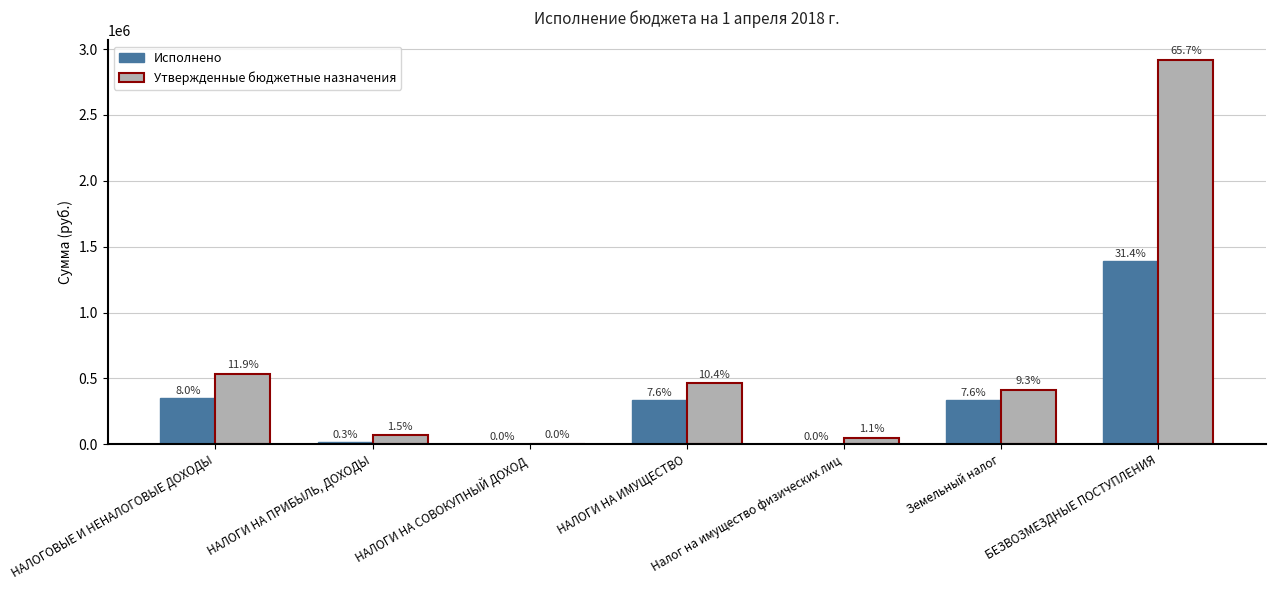

At БЕЗВОЗМЕЗДНЫЕ ПОСТУПЛЕНИЯ, list the series in order from smallest to largest.

Исполнено, Утвержденные бюджетные назначения